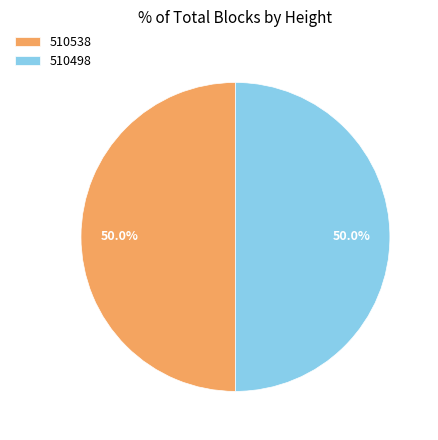

To the nearest percent, what percentage of the pie is 510538?

50%